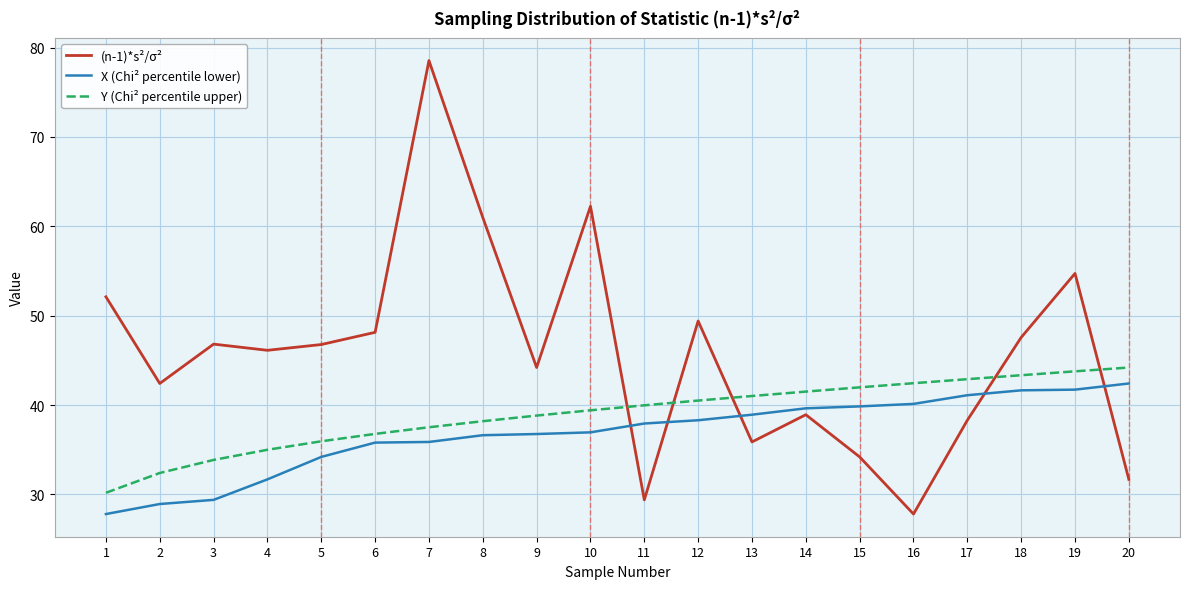

True or false: Y (Chi² percentile upper) and (n-1)*s²/σ² intersect in this chart.

True